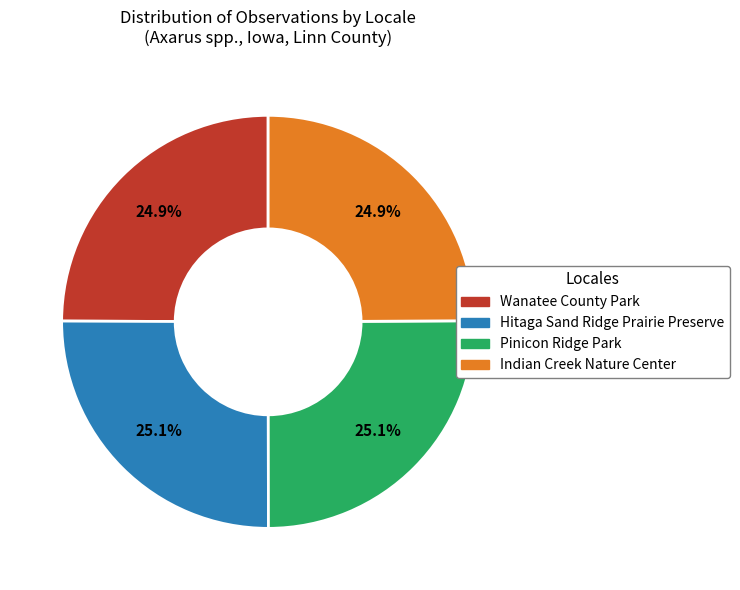

The Pinicon Ridge Park slice represents 25% of the pie. True or false?

True